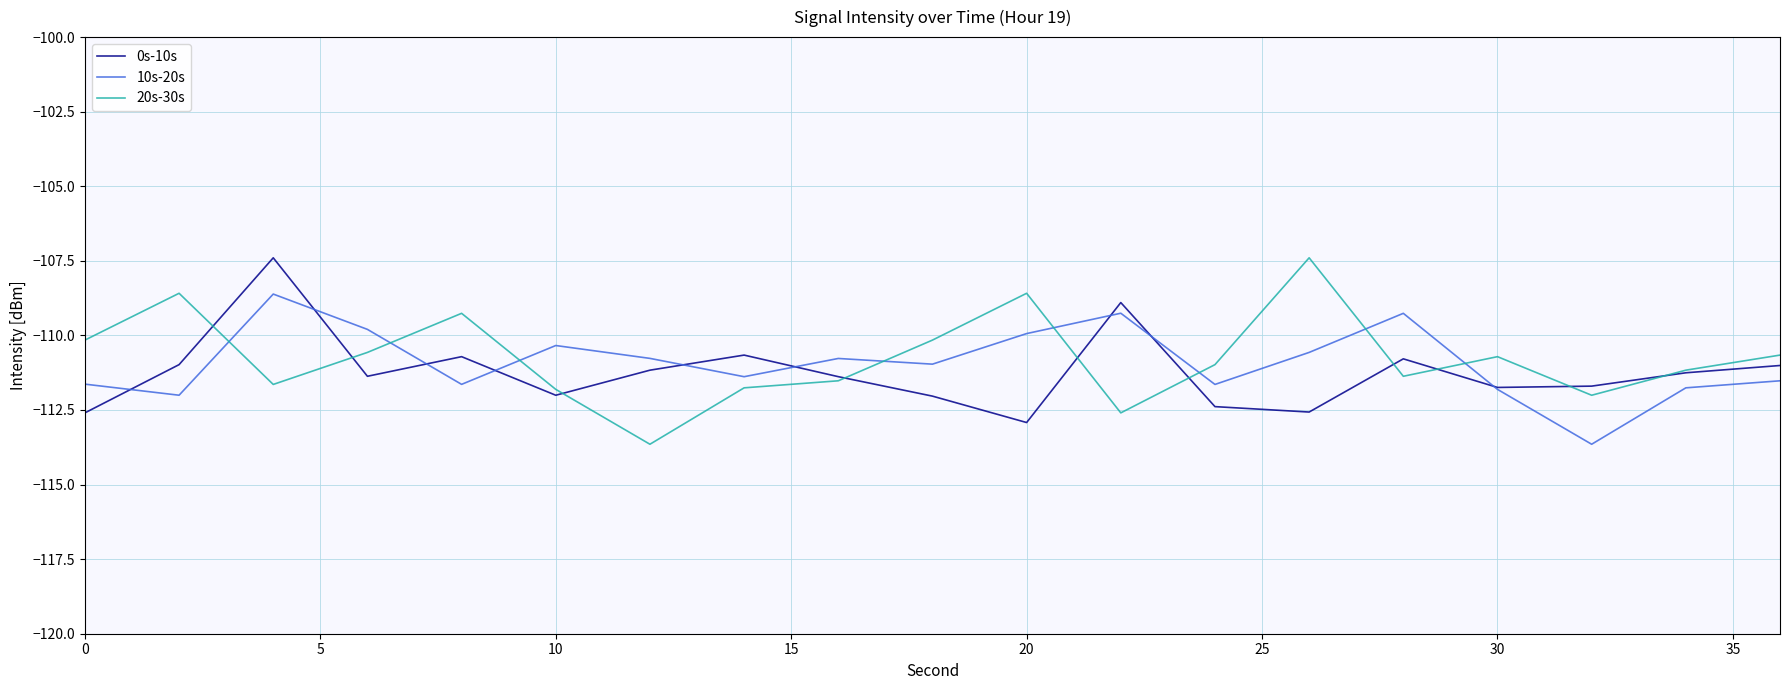

What is the greatest value displayed?

-107.4